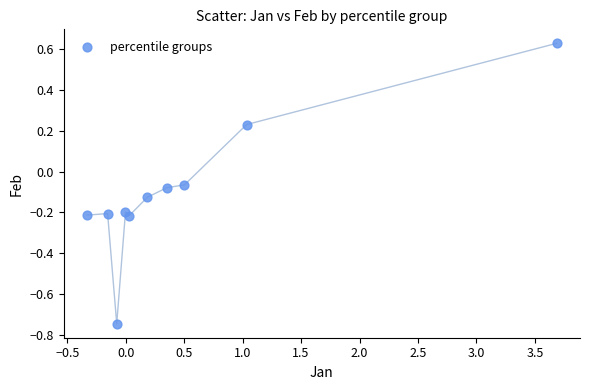

What is the range of X values (max minus min)?

4.0